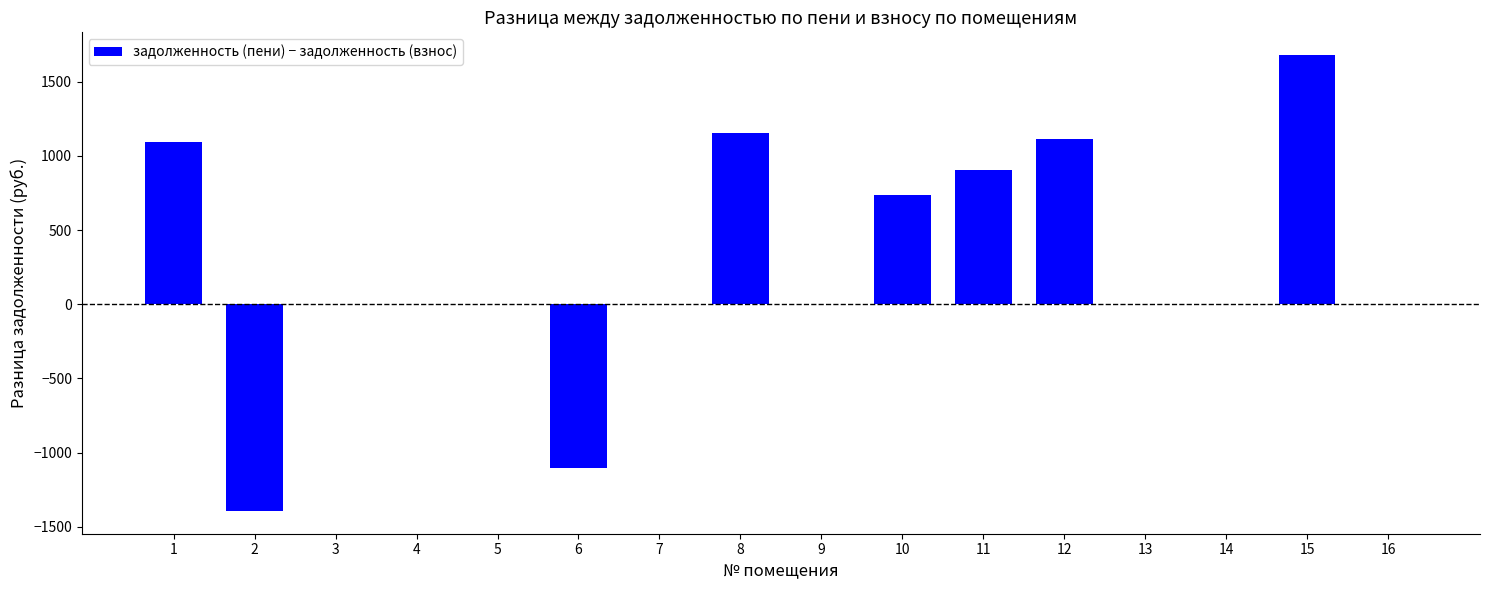

Which label corresponds to the largest value in the chart?

15